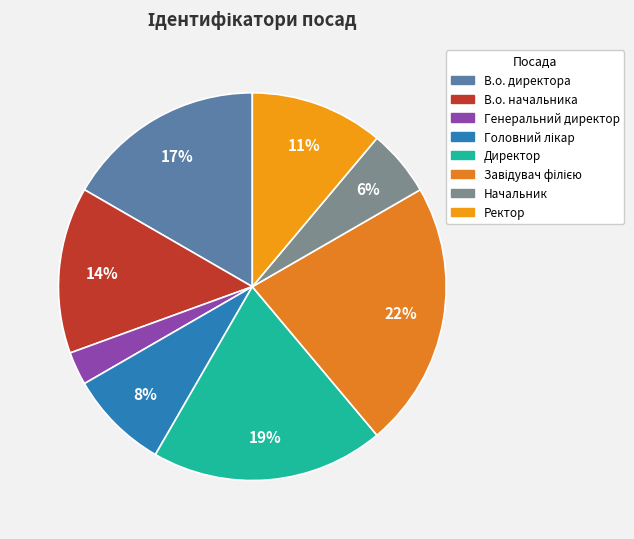

To the nearest percent, what is the average slice percentage?

12%